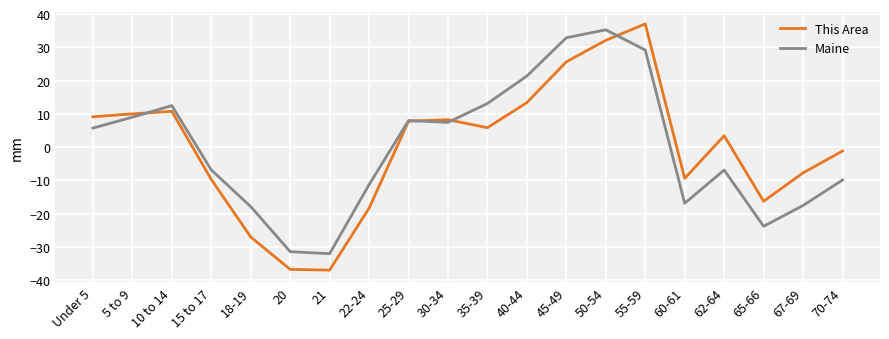

What is the total value across all series at 10 to 14?

23.2